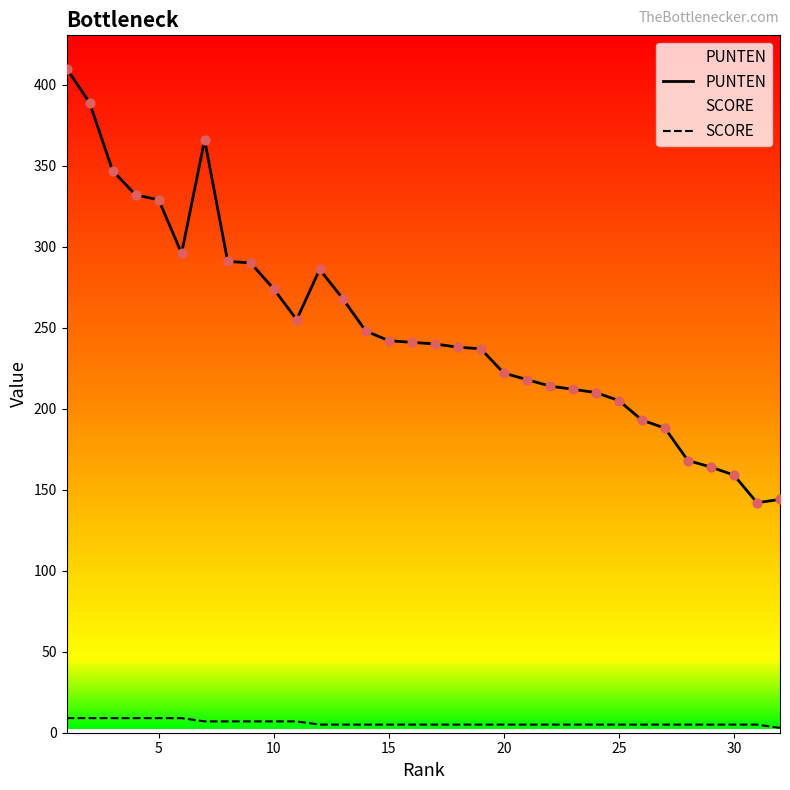

Which series has the largest total across all categories?

PUNTEN